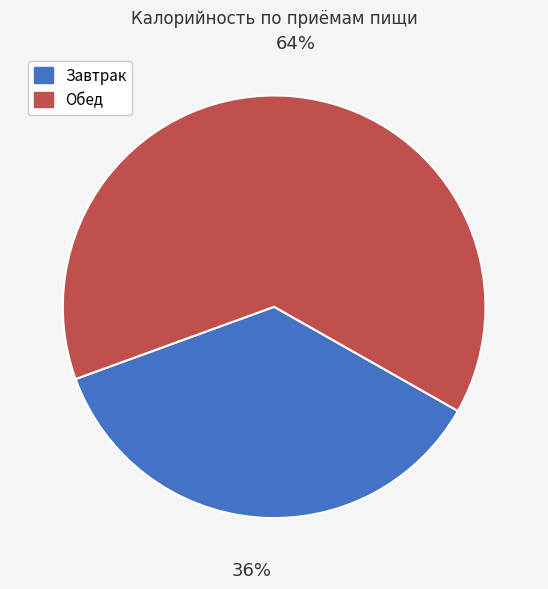

True or false: Завтрак accounts for 45% of the total.

False